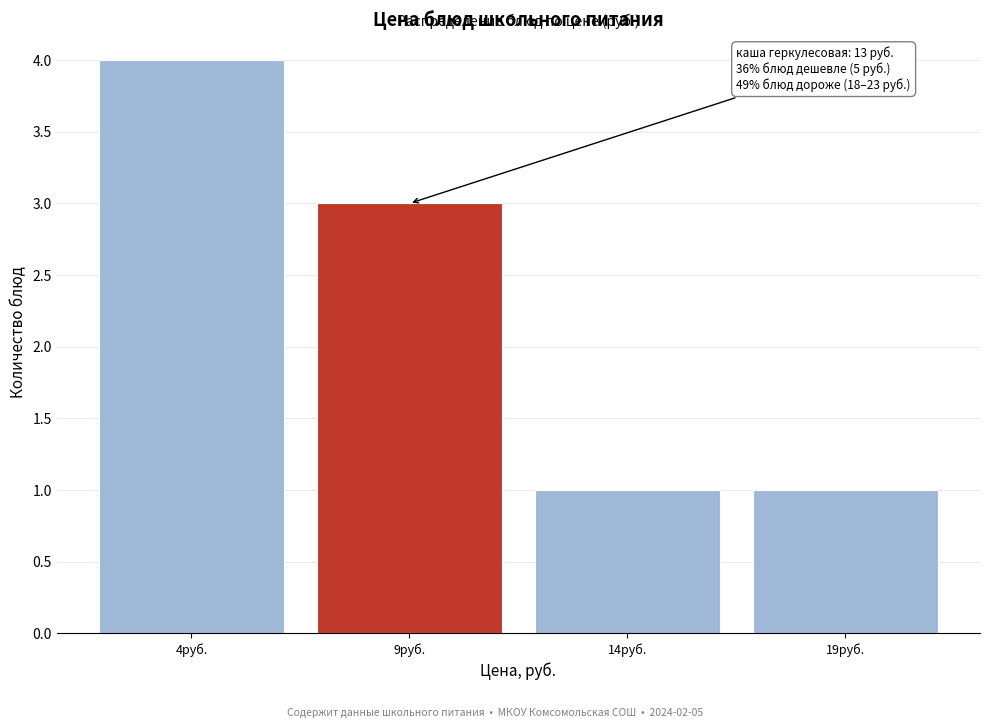

Reading left to right, what are all the values shown in this chart?

4руб.=4	9руб.=3	14руб.=1	19руб.=1